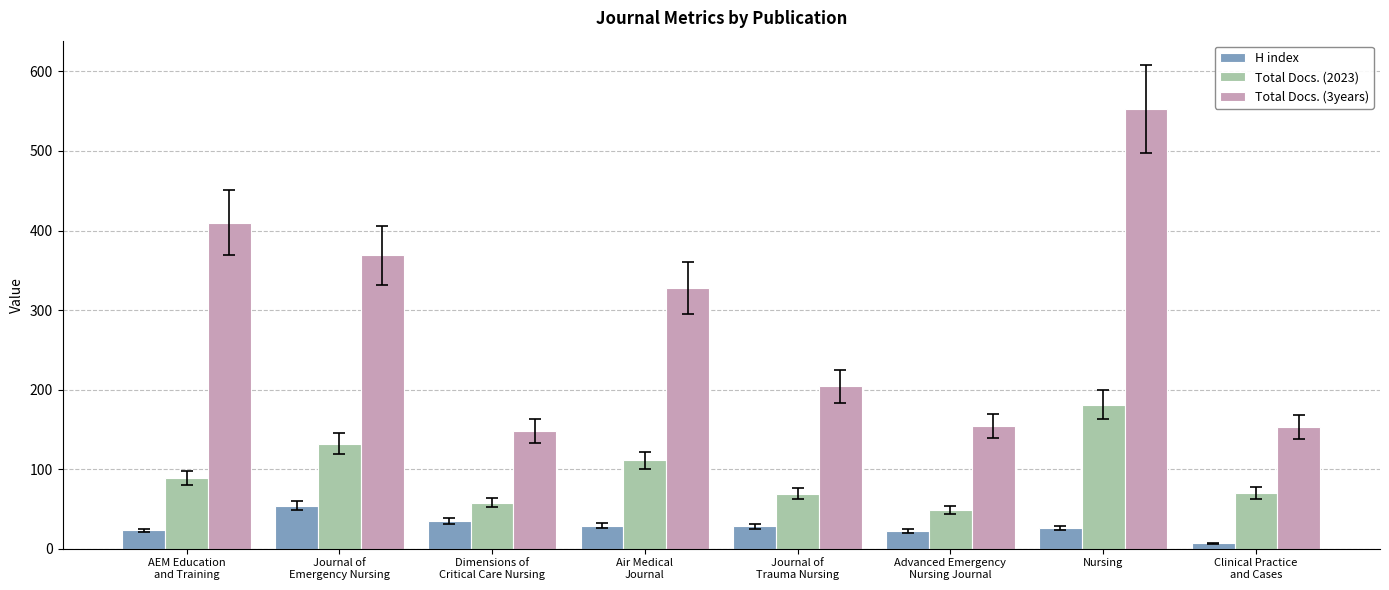

What is the minimum value shown in the chart?

7